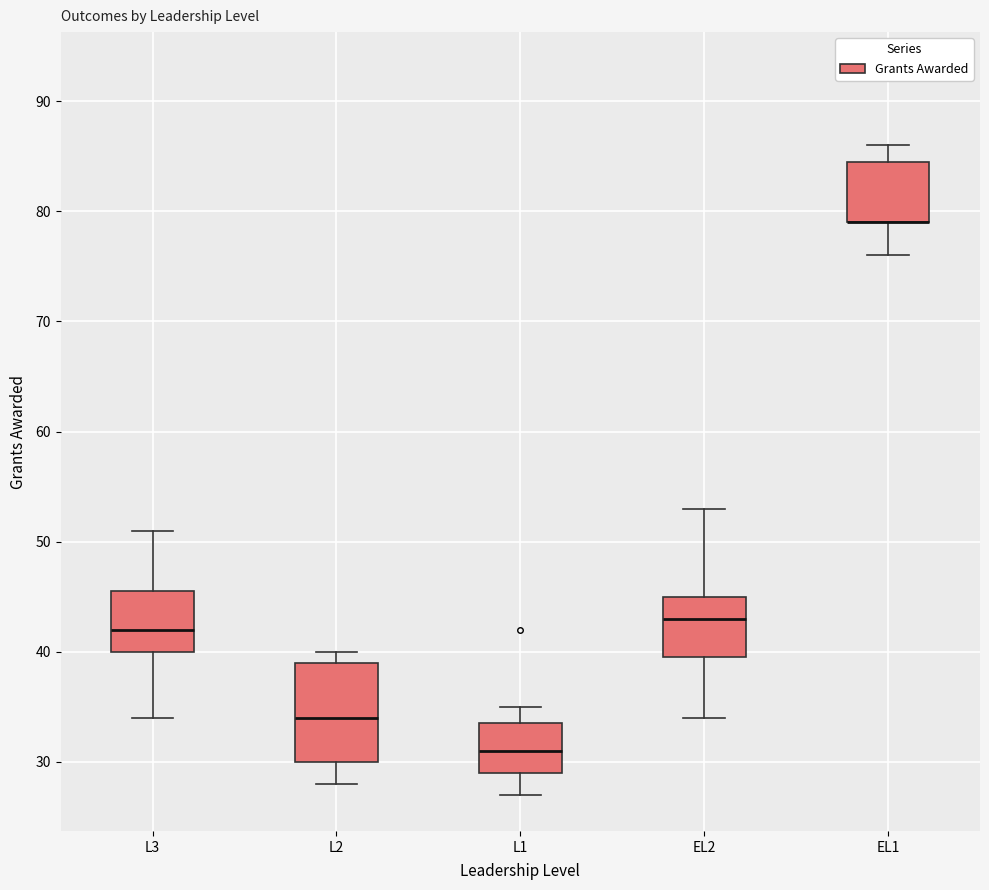

Reading left to right, read every box against the y-axis: the position of its median line, the range the box covers, and the ends of its whiskers. The values are not printed on the chart, so give them approximately, as read against the axis.

L3: median 42, box 40 to 46, whiskers 34 to 51
L2: median 34, box 30 to 39, whiskers 28 to 40
L1: median 31, box 29 to 34, whiskers 27 to 35
EL2: median 43, box 40 to 45, whiskers 34 to 53
EL1: median 79 (drawn on the box's lower edge), box 79 to 85, whiskers 76 to 86